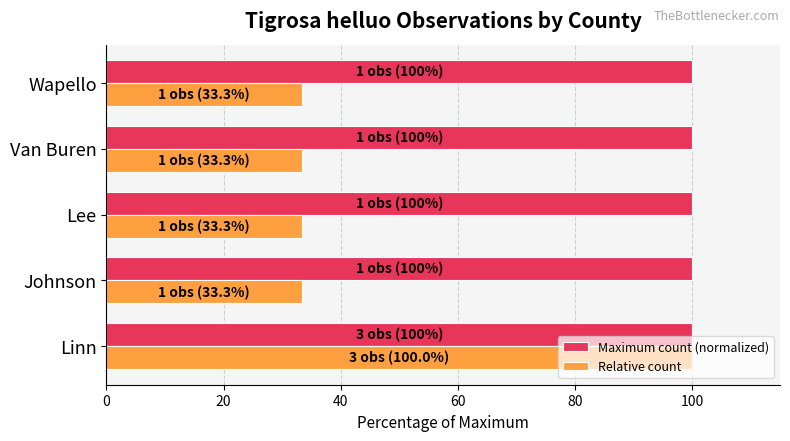

What is the average value of the Maximum count (normalized) series?

100.0